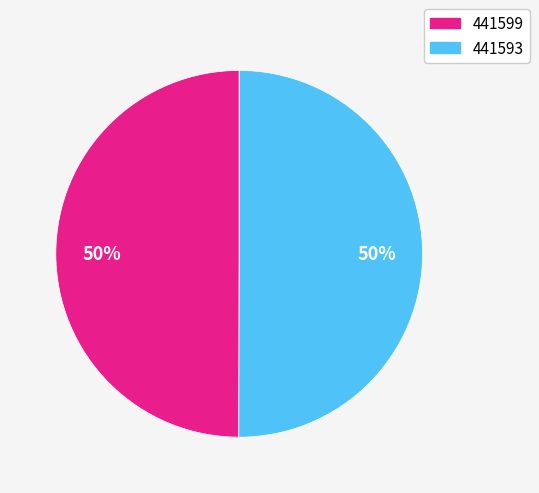

True or false: 441593 accounts for 63% of the total.

False